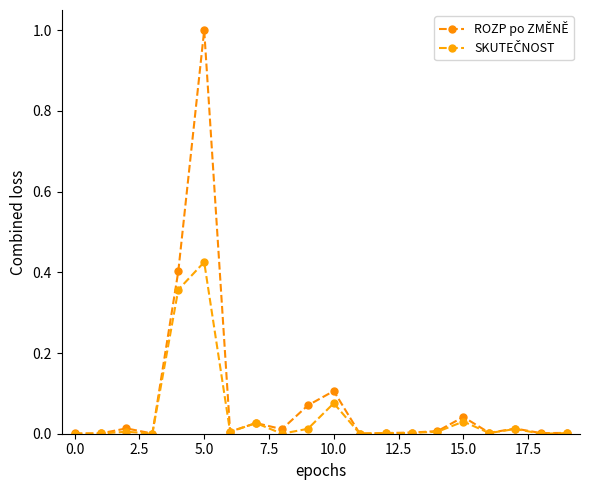

Count the number of data series in this chart.

2